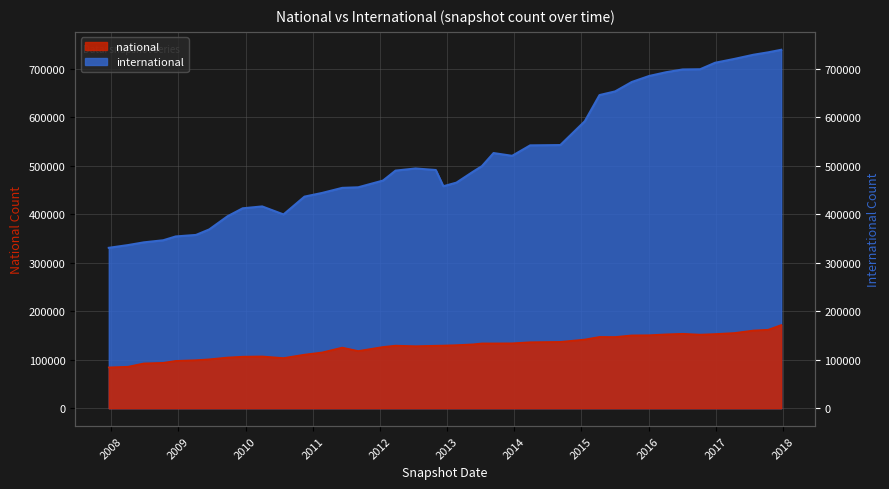

True or false: international and national intersect in this chart.

False